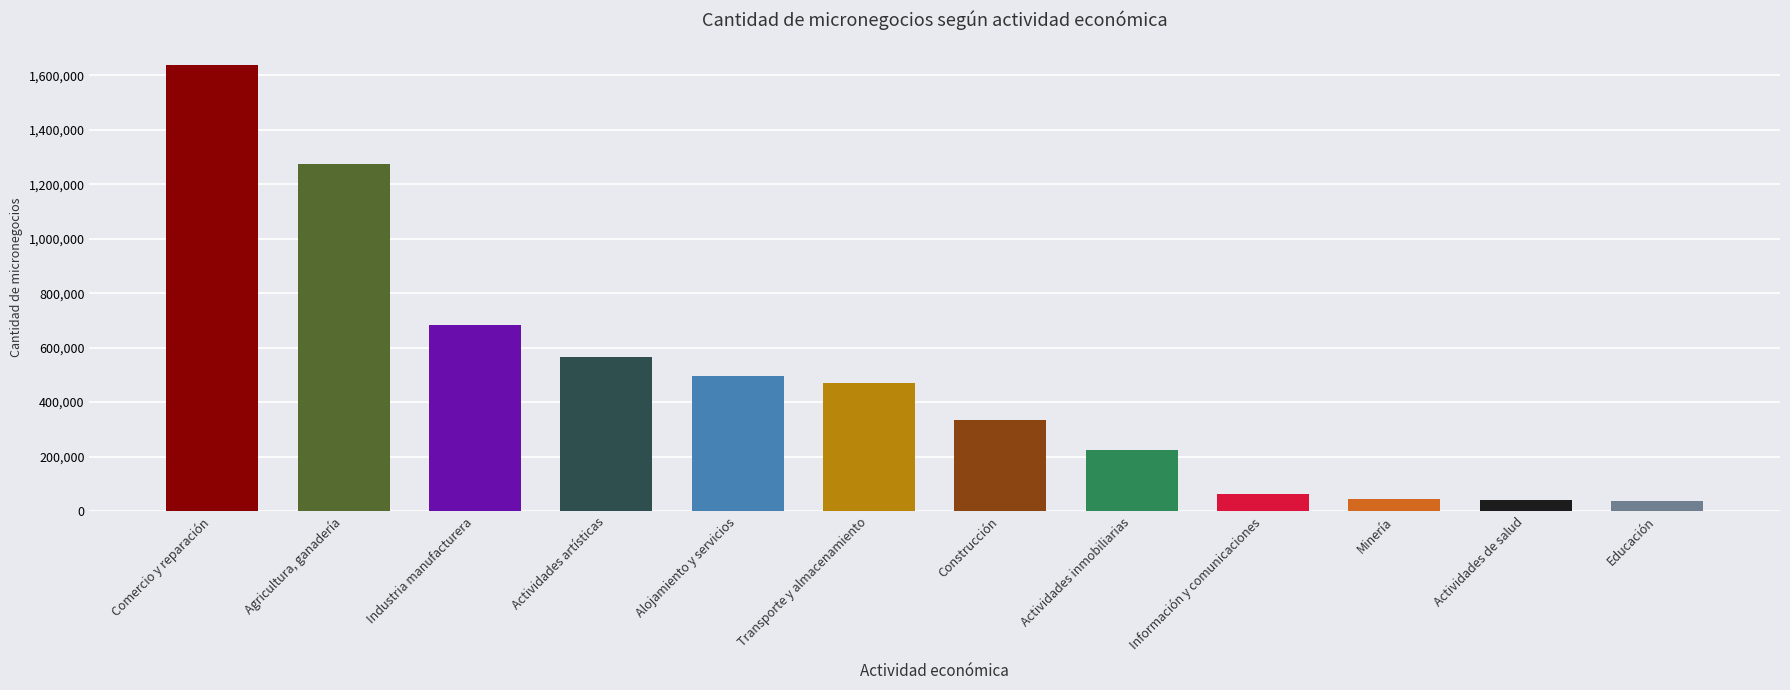

List the labels in order of value, largest first.

Comercio y reparación, Agricultura, ganadería, Industria manufacturera, Actividades artísticas, Alojamiento y servicios, Transporte y almacenamiento, Construcción, Actividades inmobiliarias, Información y comunicaciones, Minería, Actividades de salud, Educación